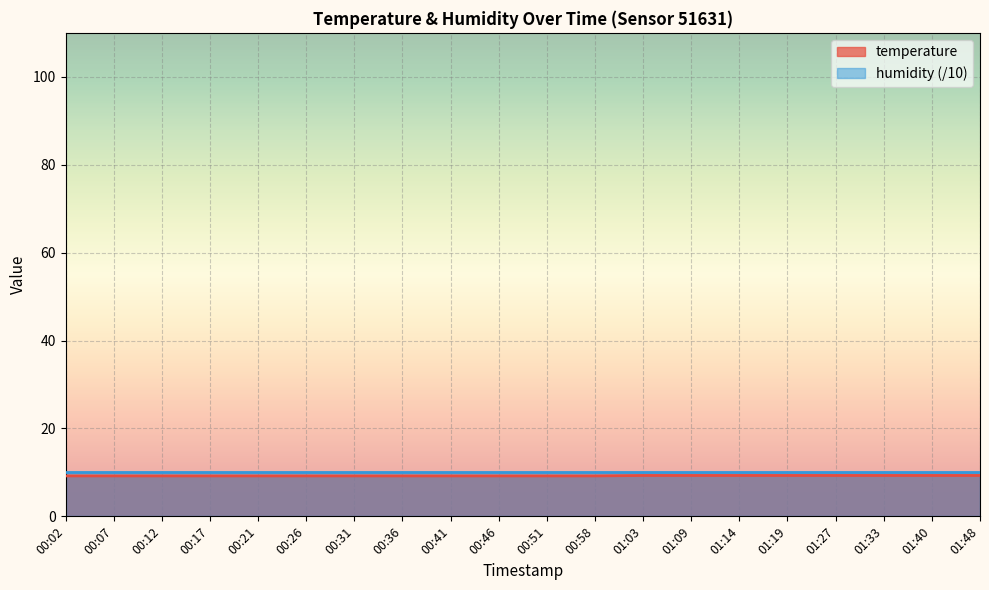

True or false: the data shows 9.2 at 00:12.

True